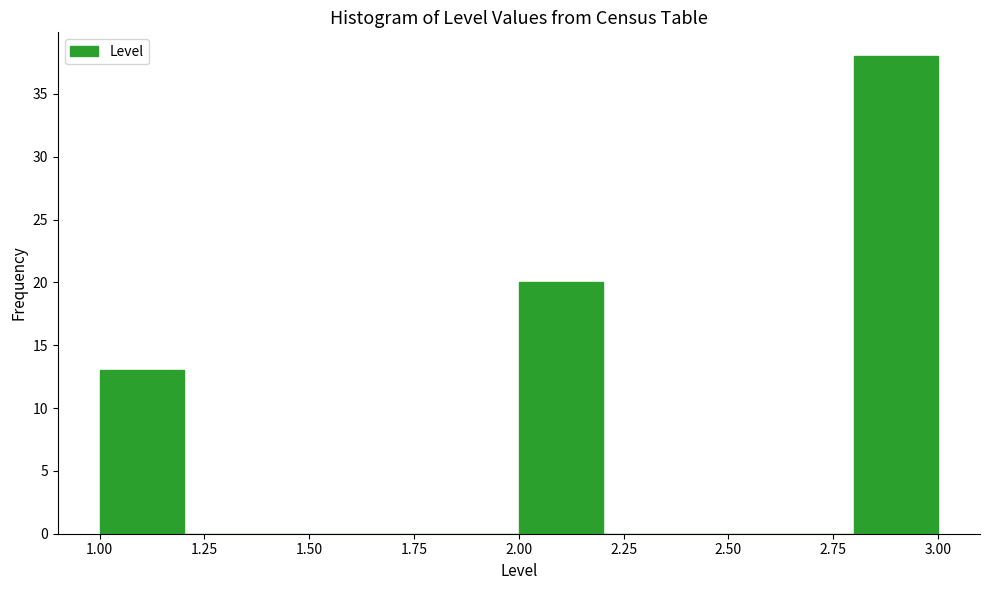

Which range on the x-axis has the tallest bar?

2.8 to 3.0